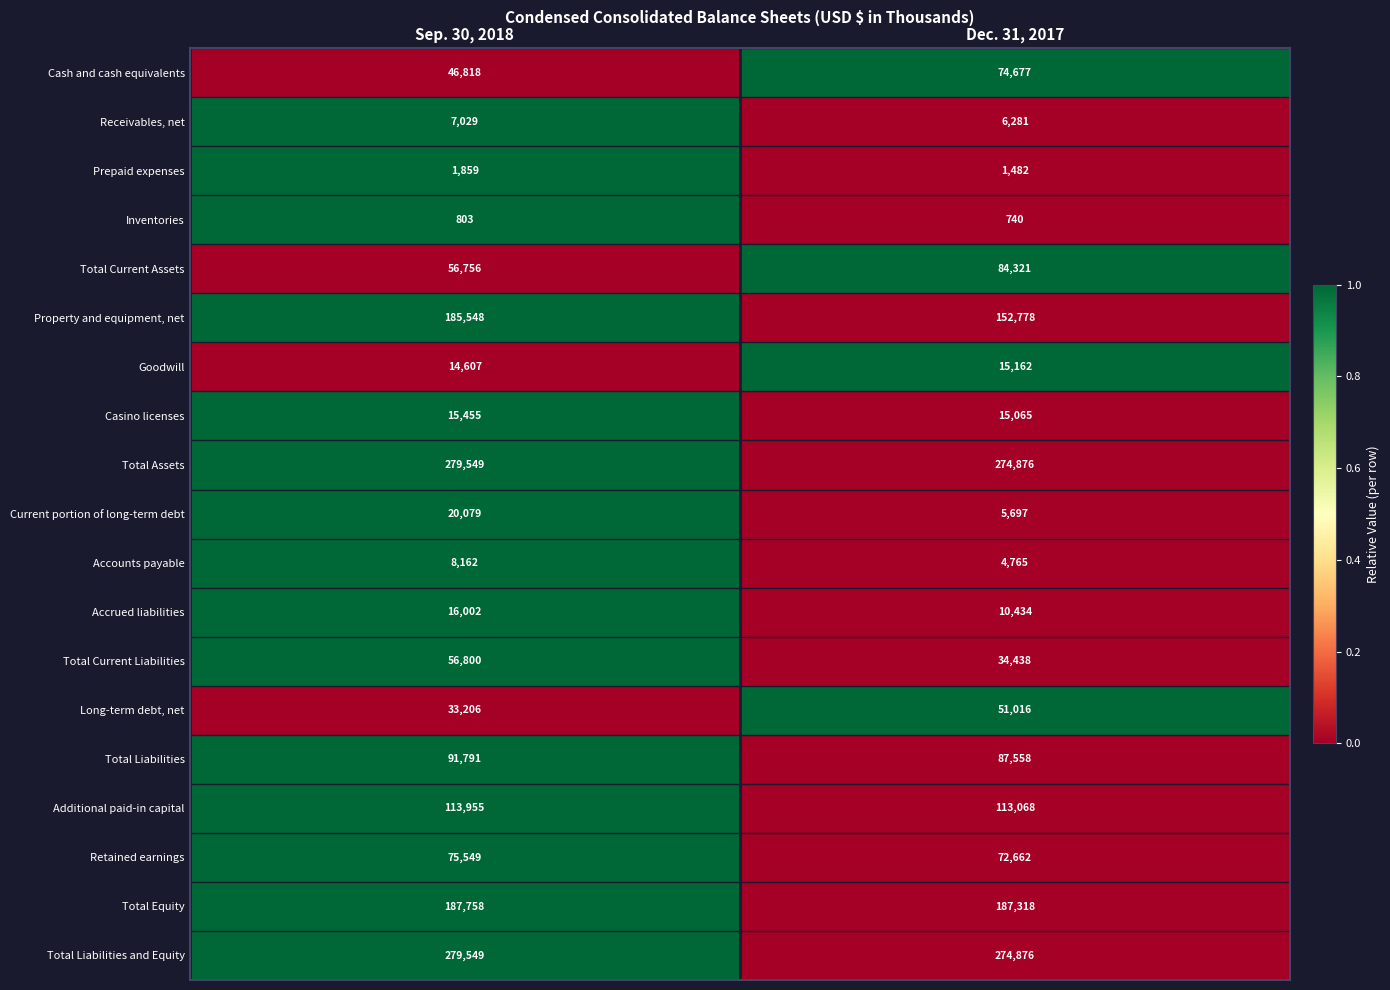

Count the number of categories in the chart.

2